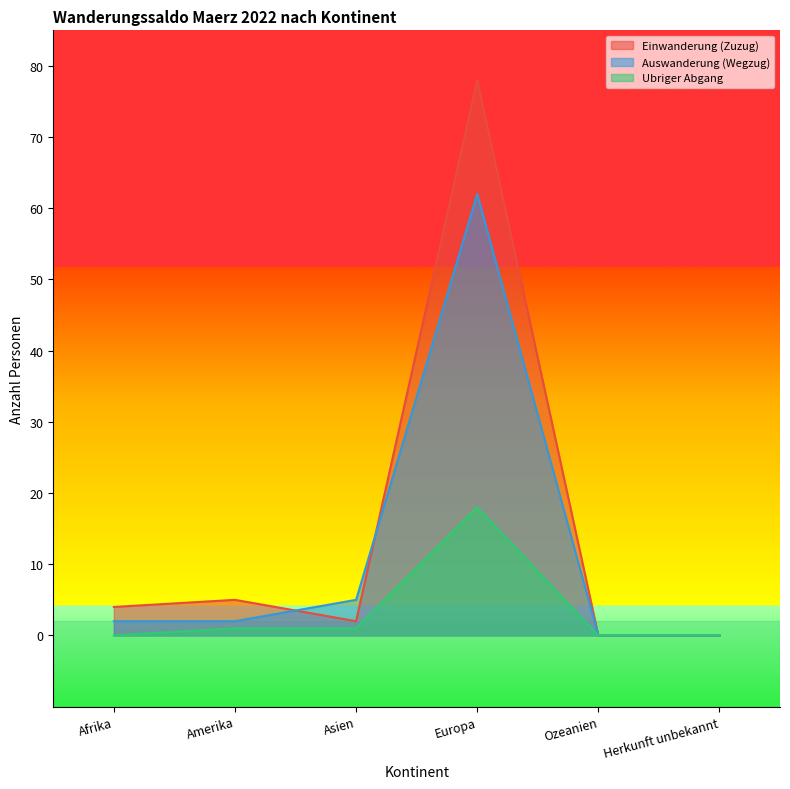

At how many categories does at least one series exceed 6?

1